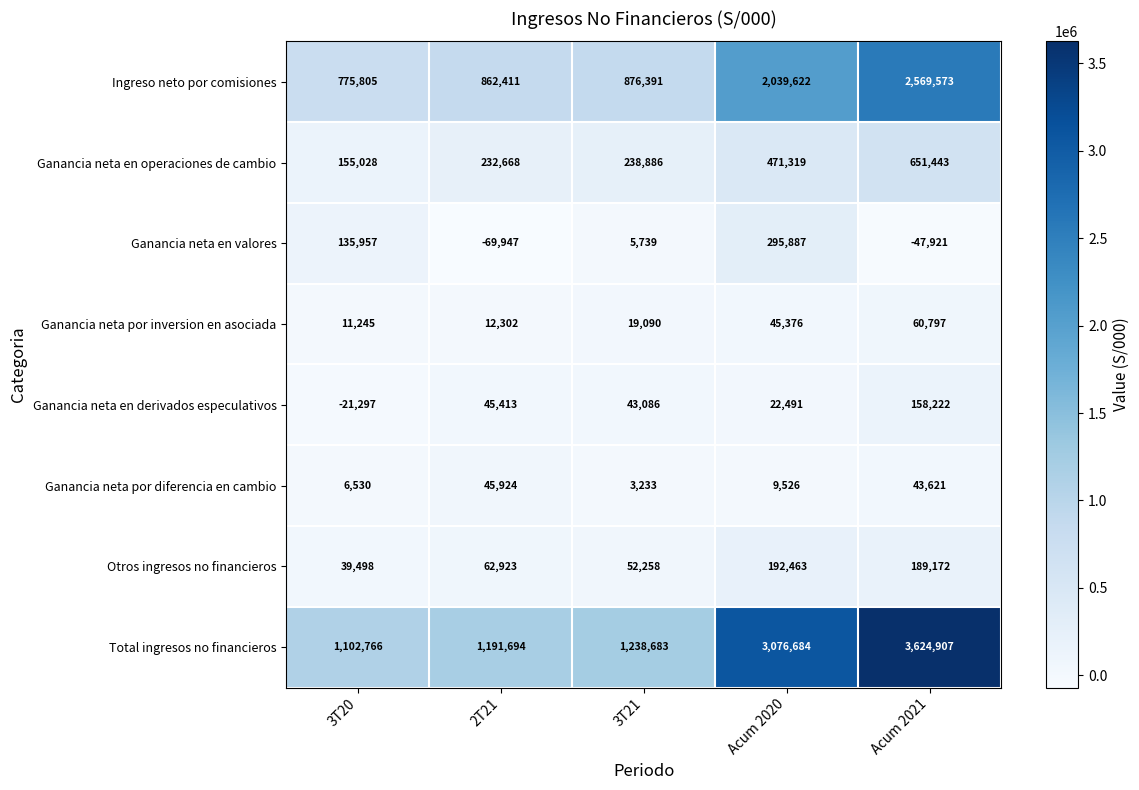

Rank the series at Acum 2021 from lowest to highest value.

Ganancia neta en valores, Ganancia neta por diferencia en cambio, Ganancia neta por inversion en asociada, Ganancia neta en derivados especulativos, Otros ingresos no financieros, Ganancia neta en operaciones de cambio, Ingreso neto por comisiones, Total ingresos no financieros